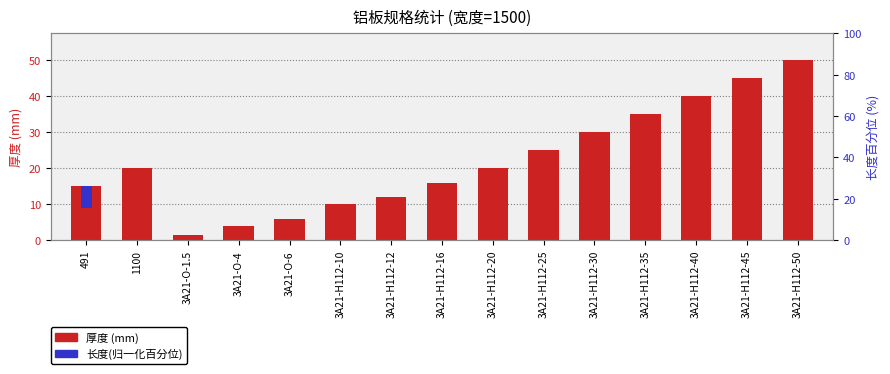

What is the spread (max minus min) of values at 3A21-H112-35?

35.0